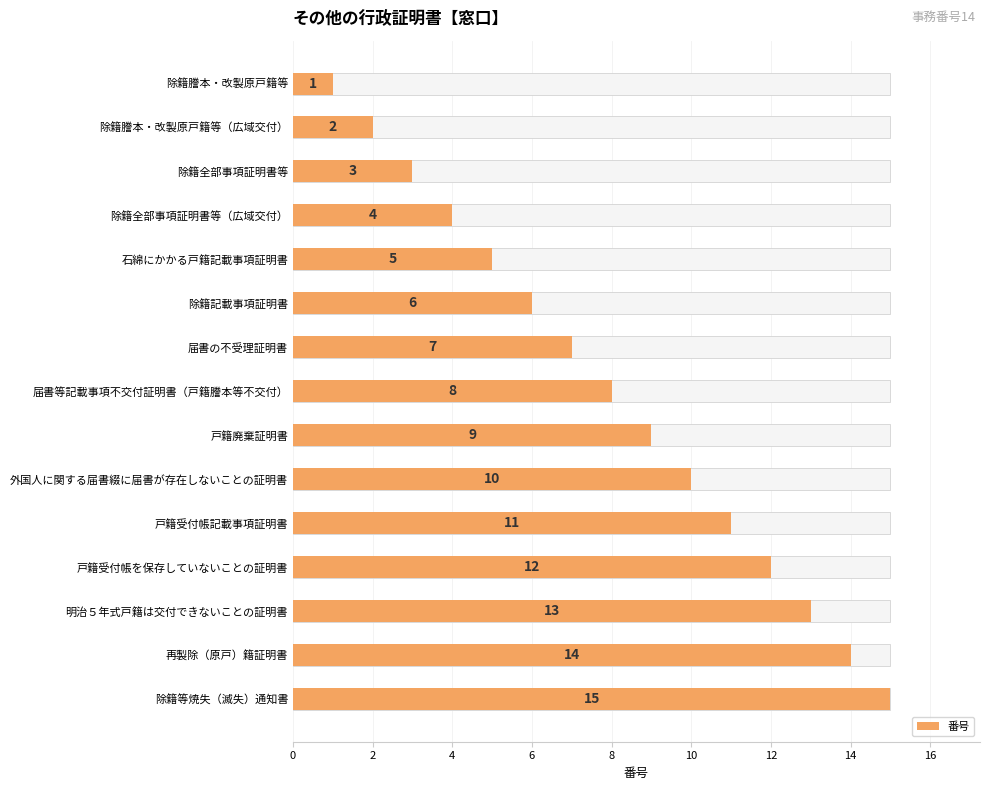

What is the smallest value displayed?

1